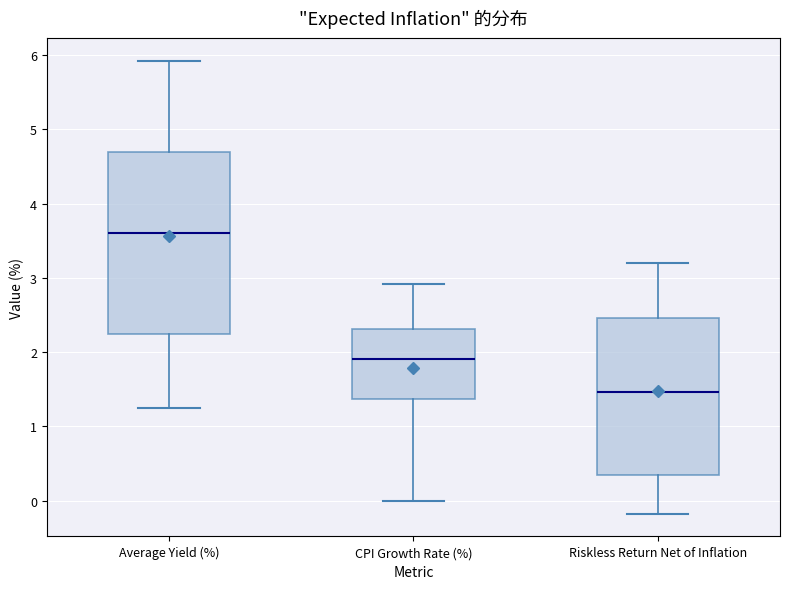

Comparing the boxes themselves (not the whiskers), which one is the tallest?

Average Yield (%)